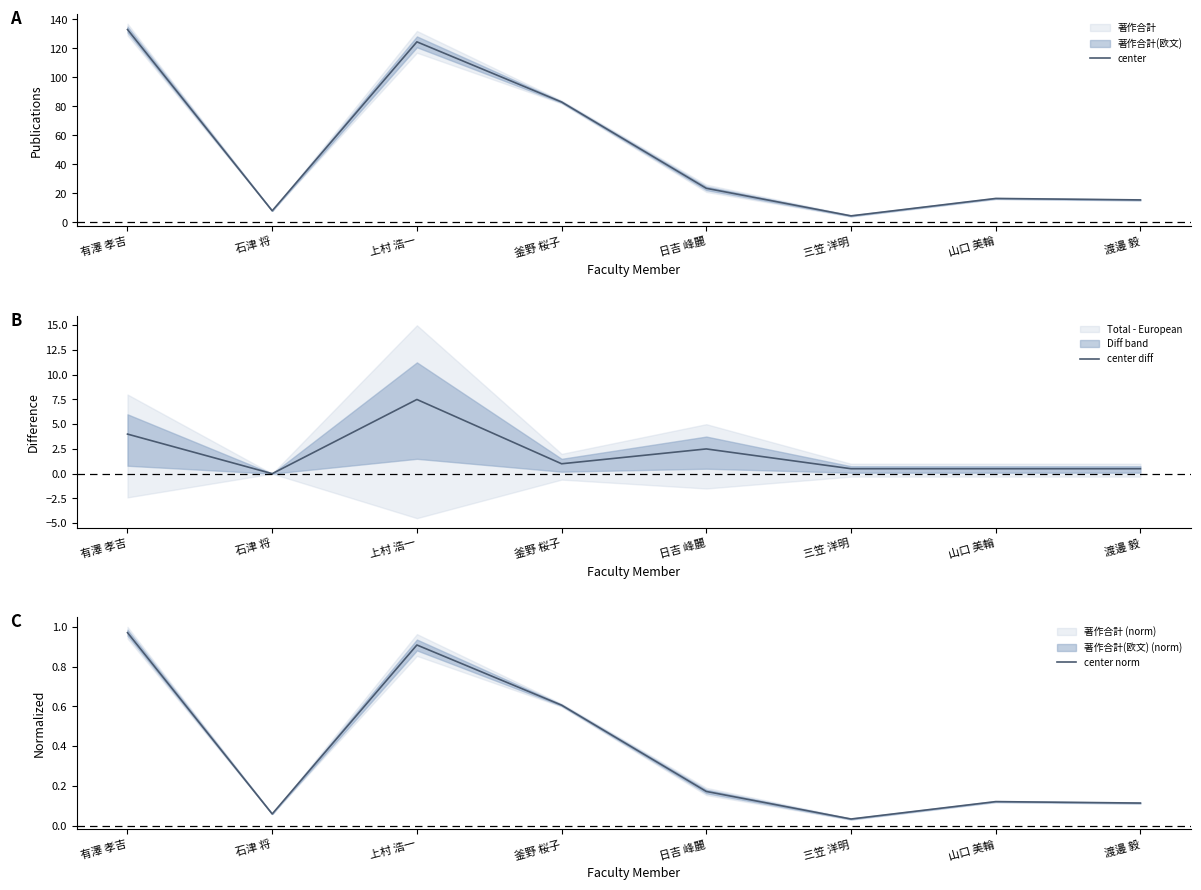

Which series changed the most between 上村 浩一 and 釜野 桜子?

center